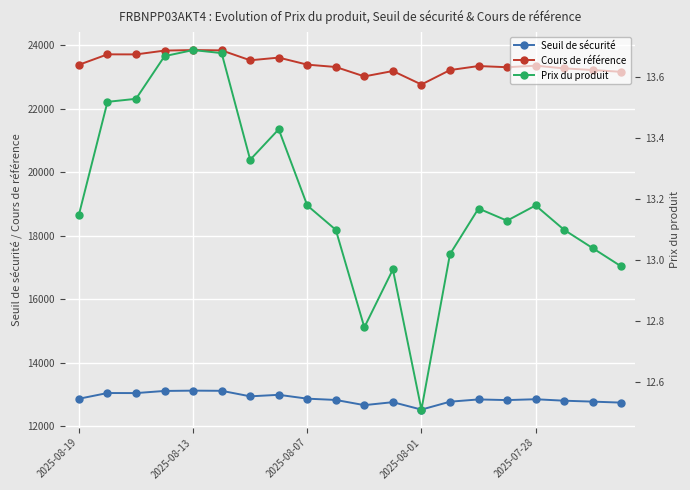

True or false: Cours de référence has a value of 30623.2 at 6.

False